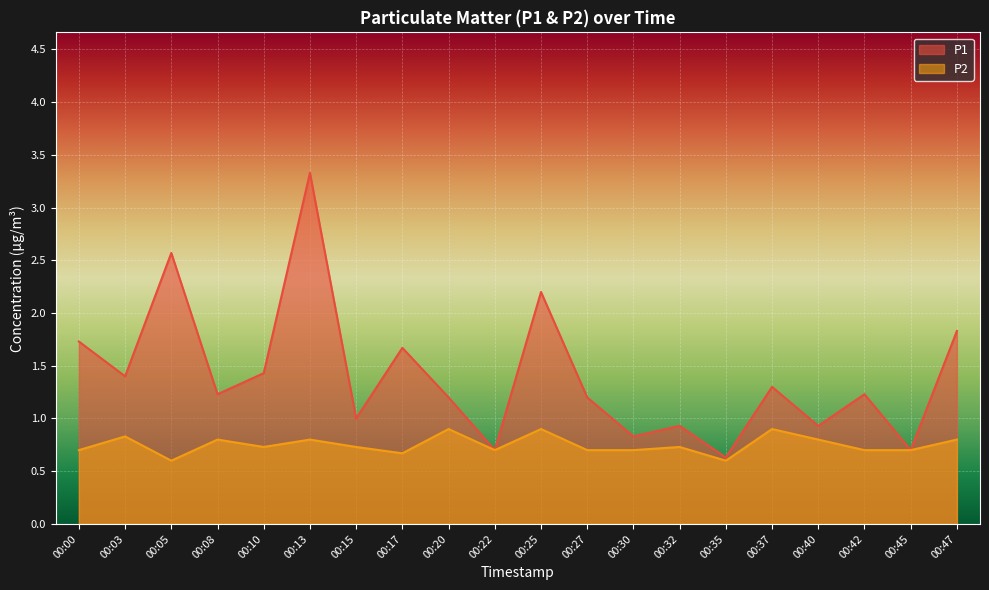

What is the difference between the maximum and minimum values in the P2 series?

0.3